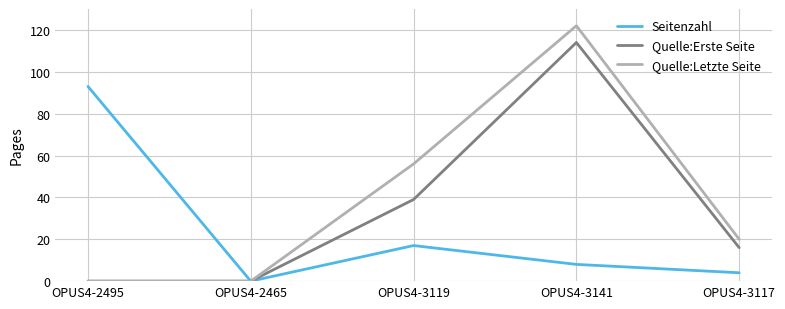

Which series has the largest total across all categories?

Quelle:Letzte Seite